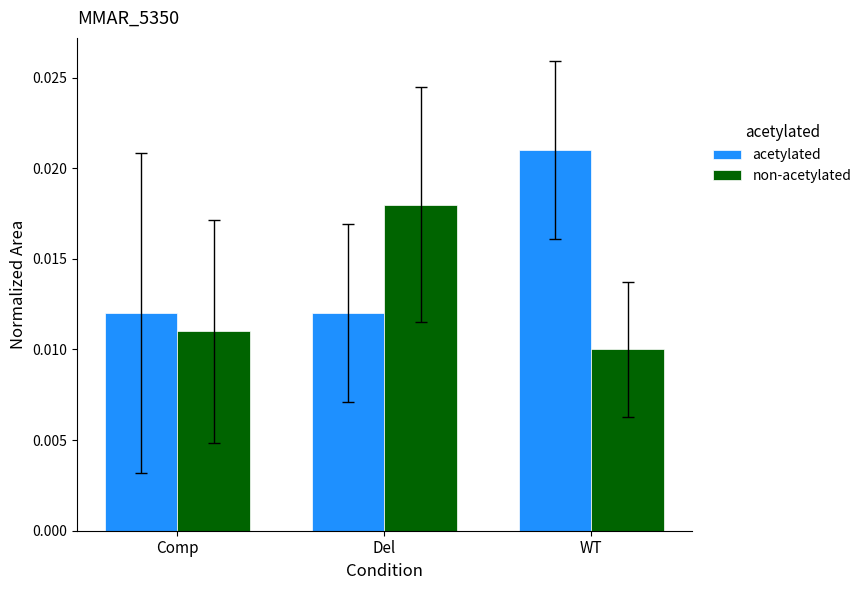

Rank the series at Comp from lowest to highest value.

non-acetylated, acetylated